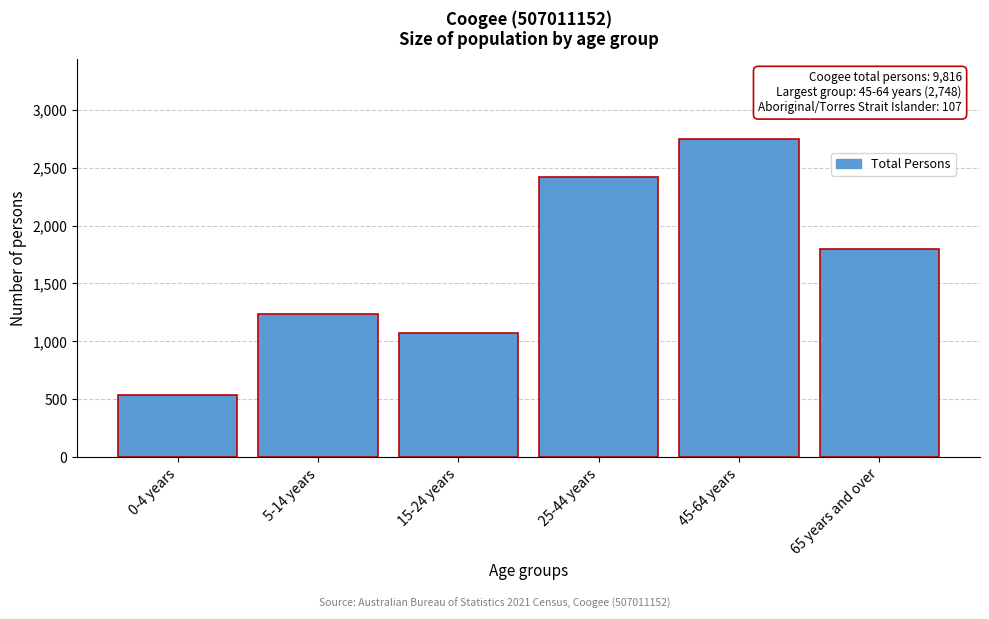

Reading right to left, transcribe all the data shown in this chart.

1796	2748	2418	1075	1240	542